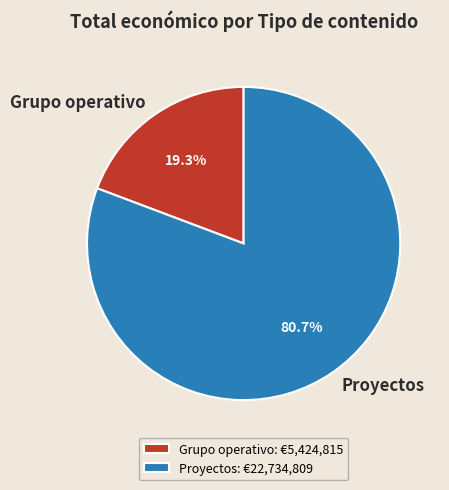

How many segments does this pie chart have?

2